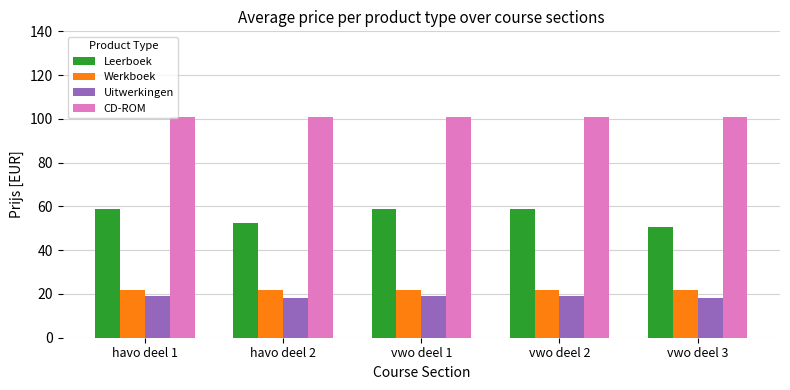

What are all the series names shown in the legend?

Leerboek, Werkboek, Uitwerkingen, CD-ROM